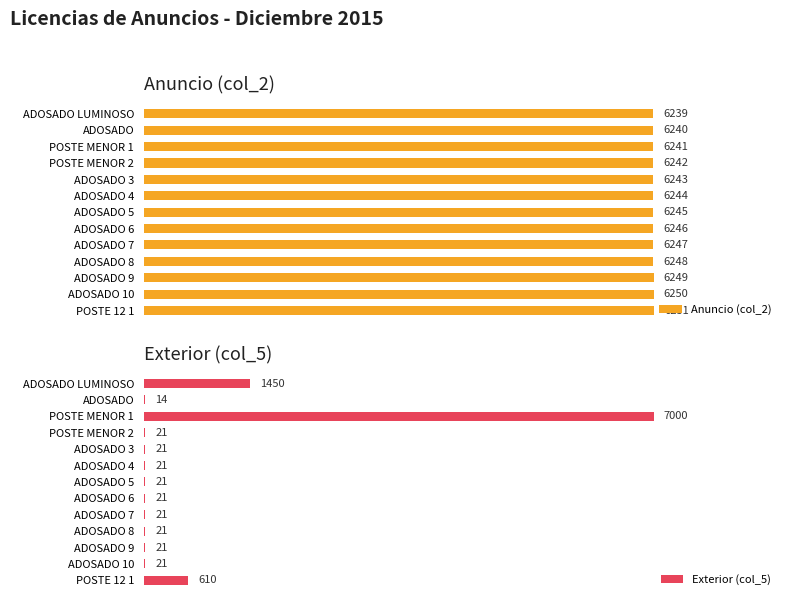

Which category has the highest value in the Exterior (col_5) series?

POSTE MENOR 1